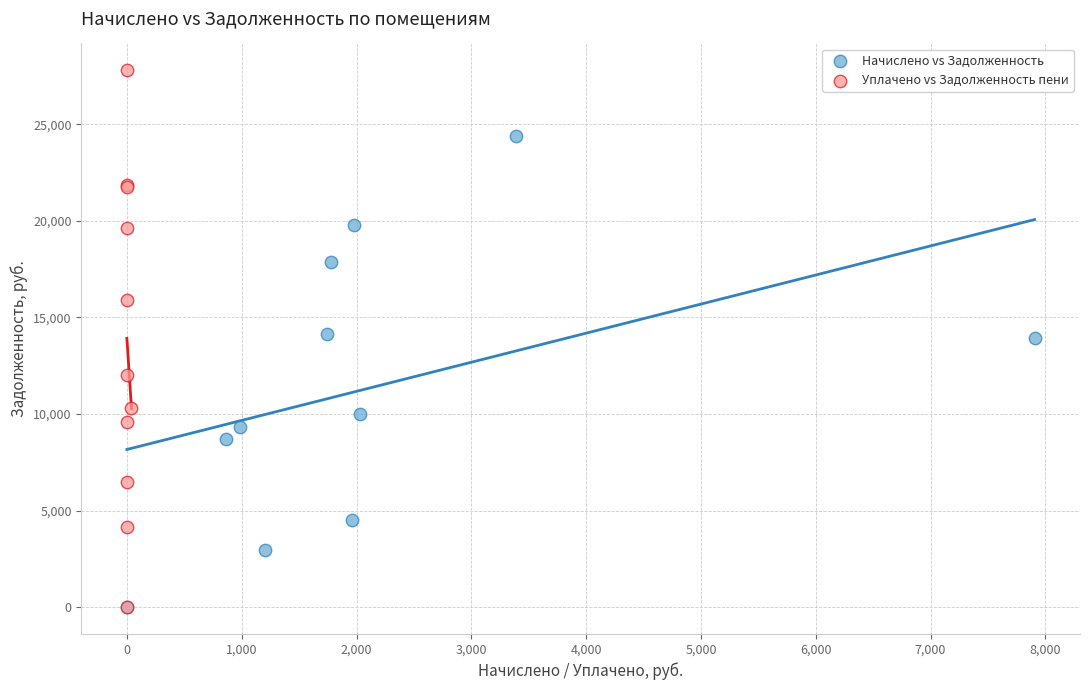

Which series contains the highest Y value?

Уплачено vs Задолженность пени